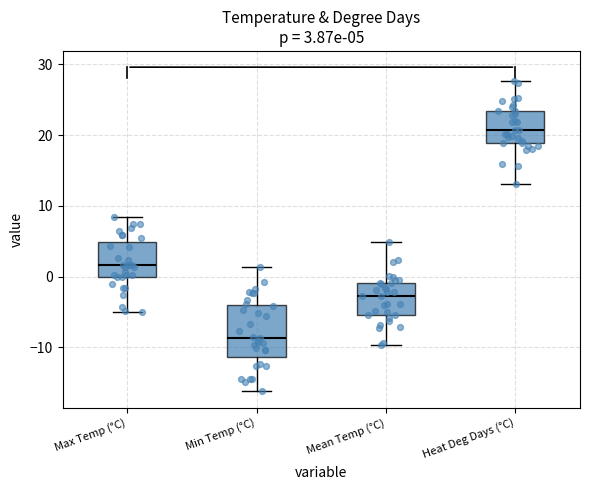

Comparing the boxes themselves (not the whiskers), which one is the tallest?

Min Temp (°C)